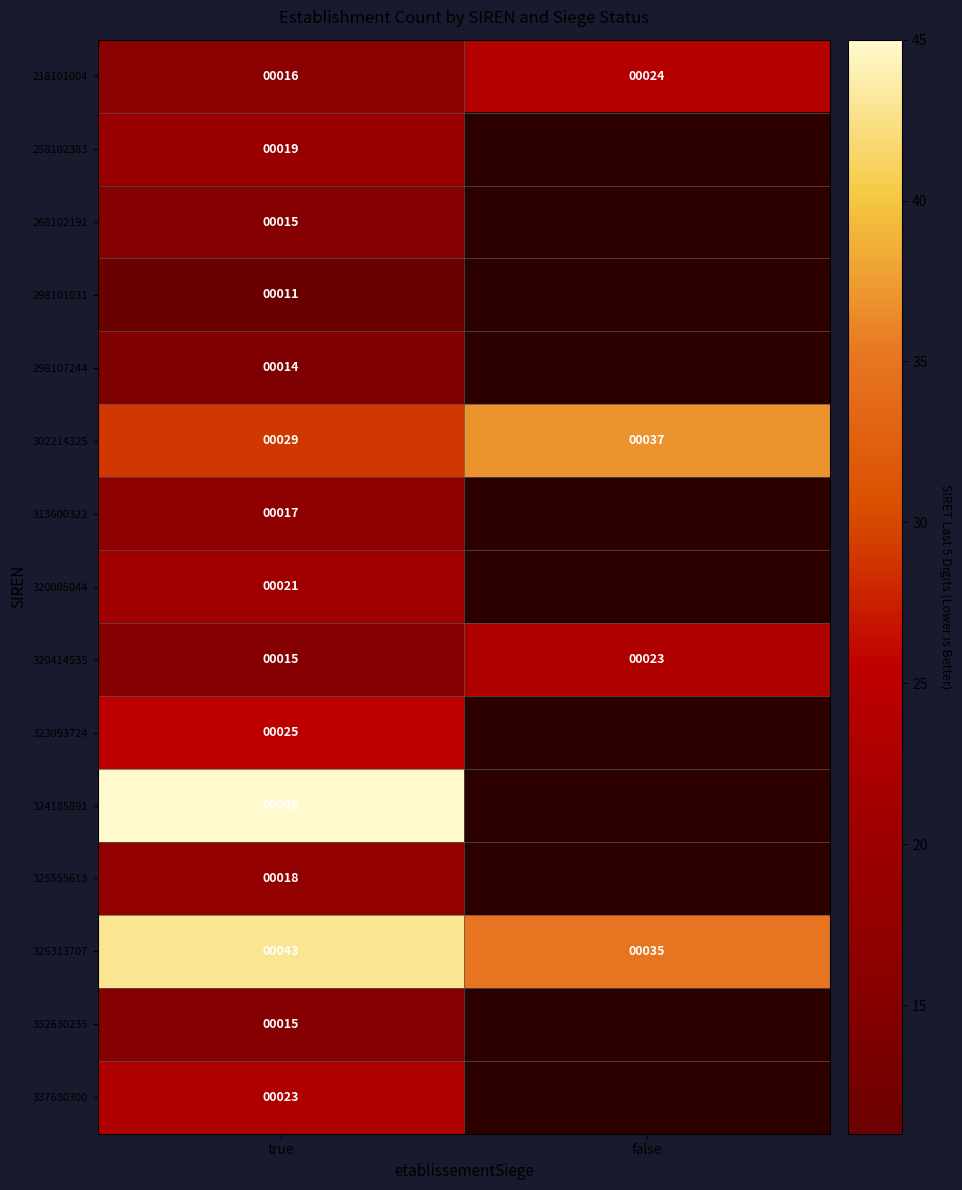

What is the spread (max minus min) of values at true?

34